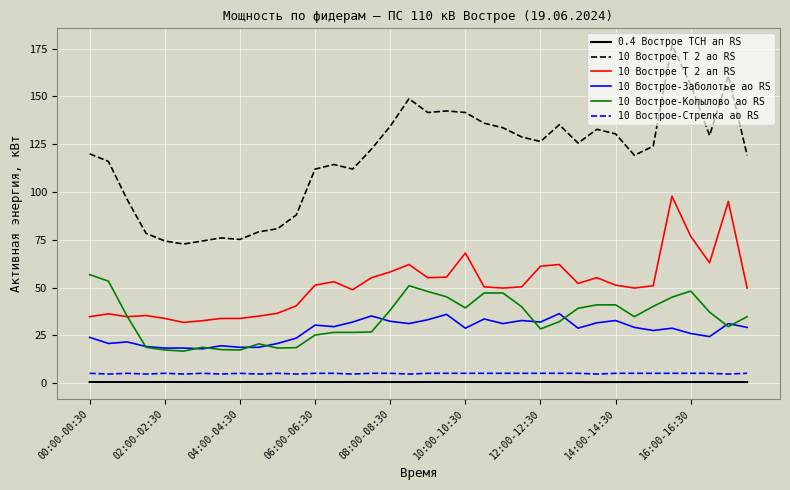

Which series has the largest total across all categories?

10 Вострое Т 2 ао RS